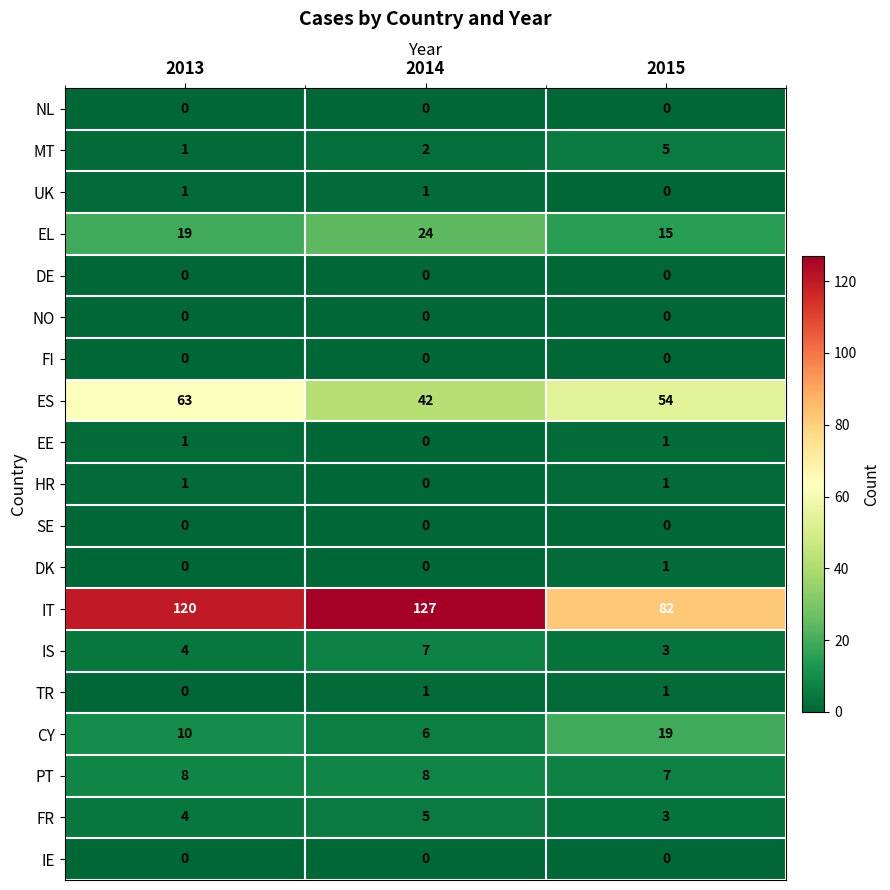

Which series changed the most between 2013 and 2015?

IT